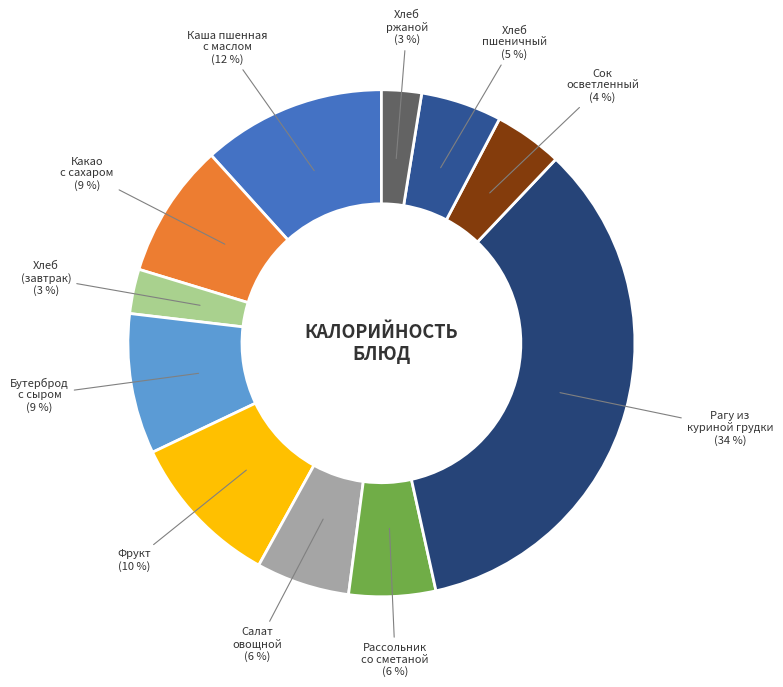

What is the largest slice in the pie chart?

Рагу из куриной грудки